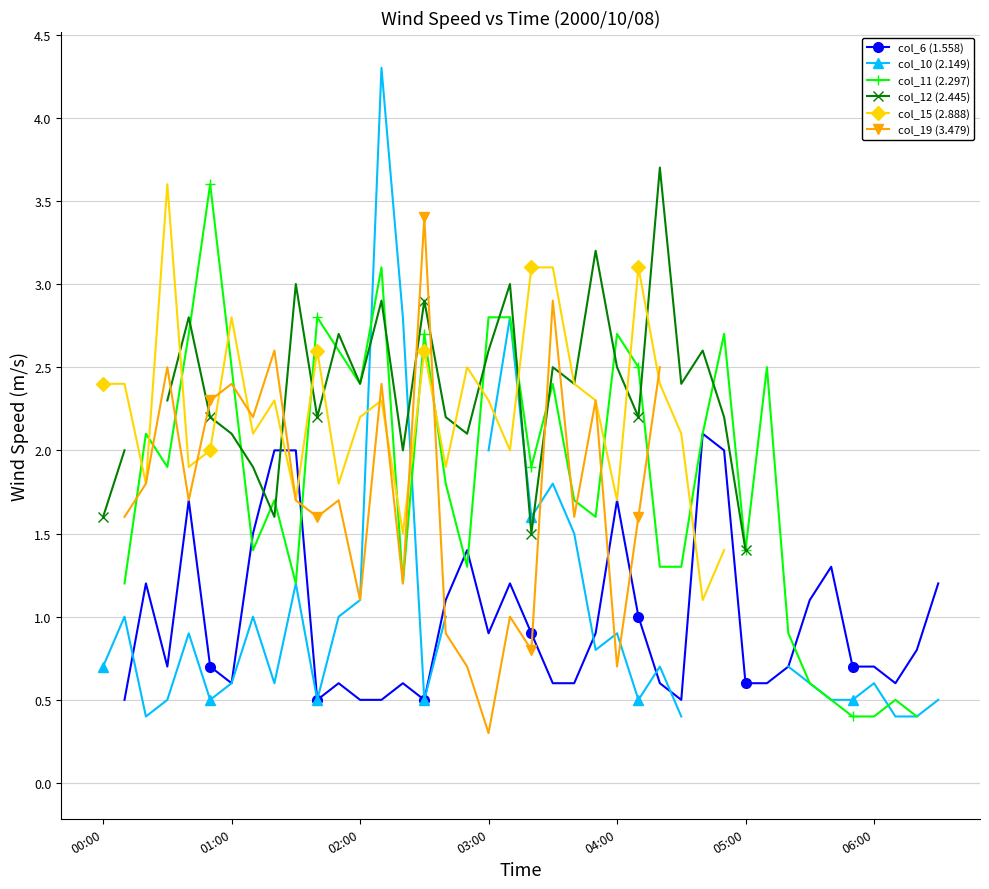

Is this an area chart (filled region under the line)?

No